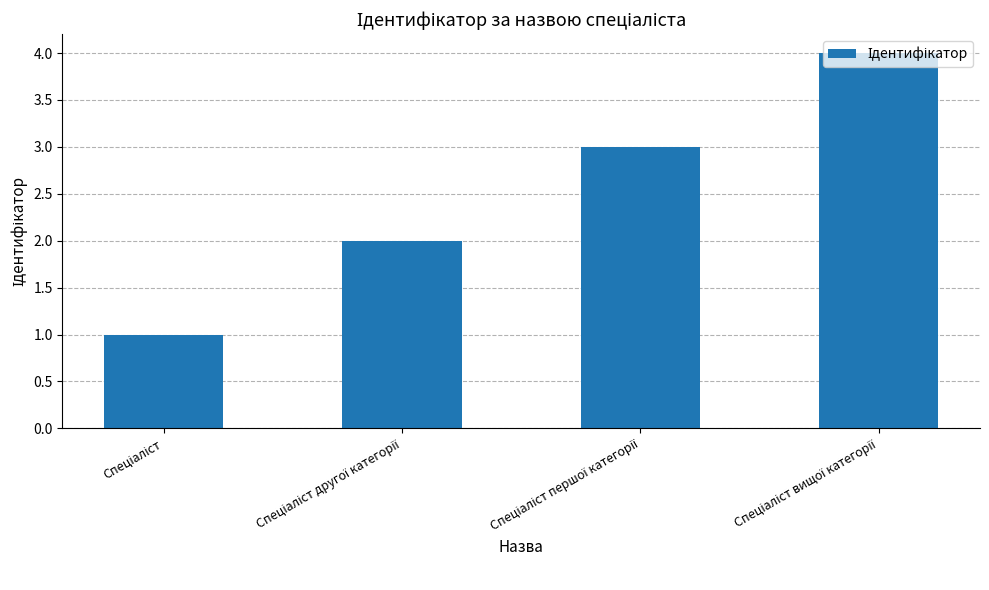

What is the sum of all values?

10